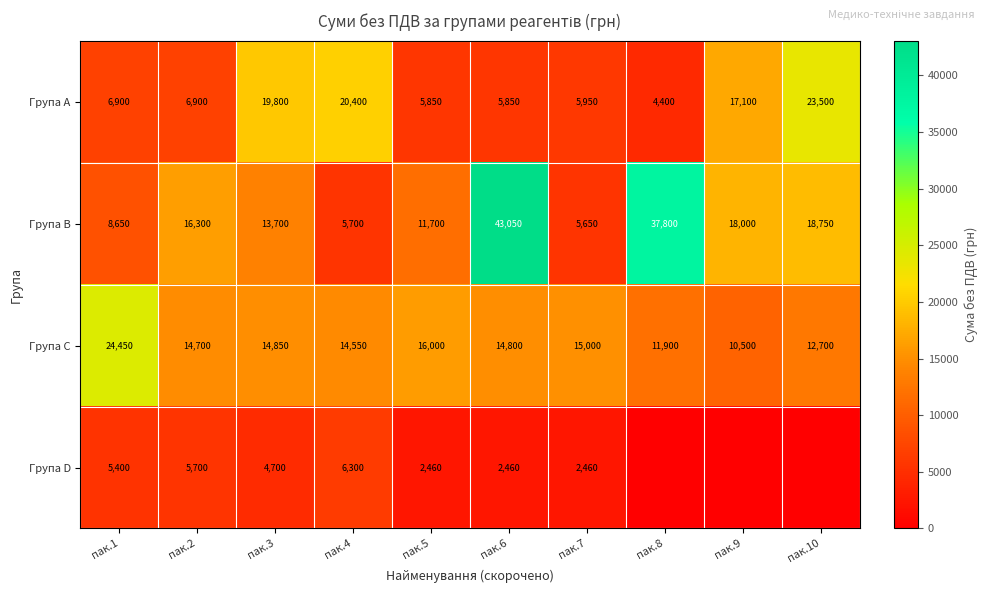

The value of Група B at пак.10 is 11280. True or false?

False